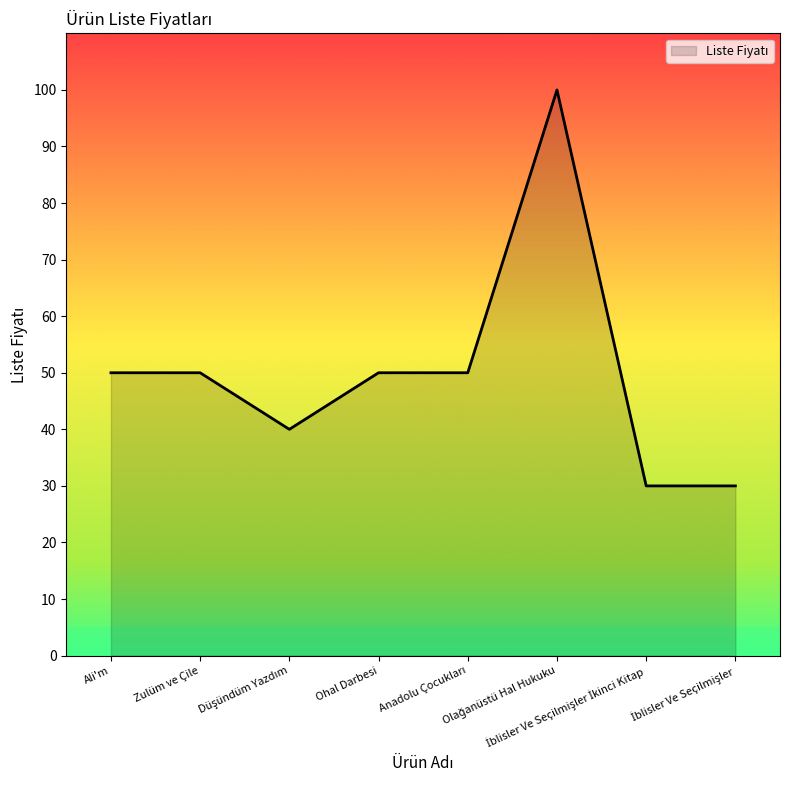

Count the number of categories in the chart.

8